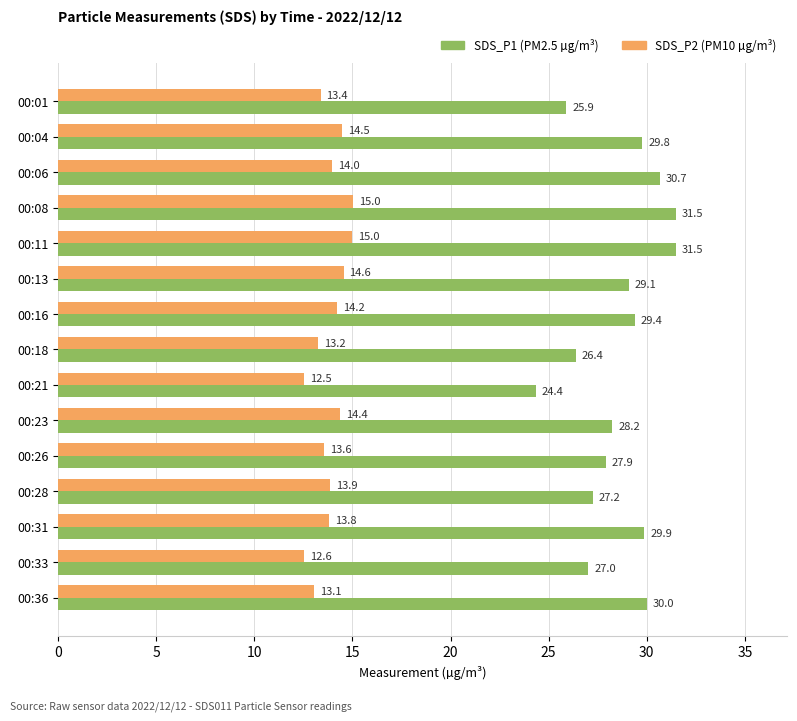

What is the maximum value shown in the chart?

31.5